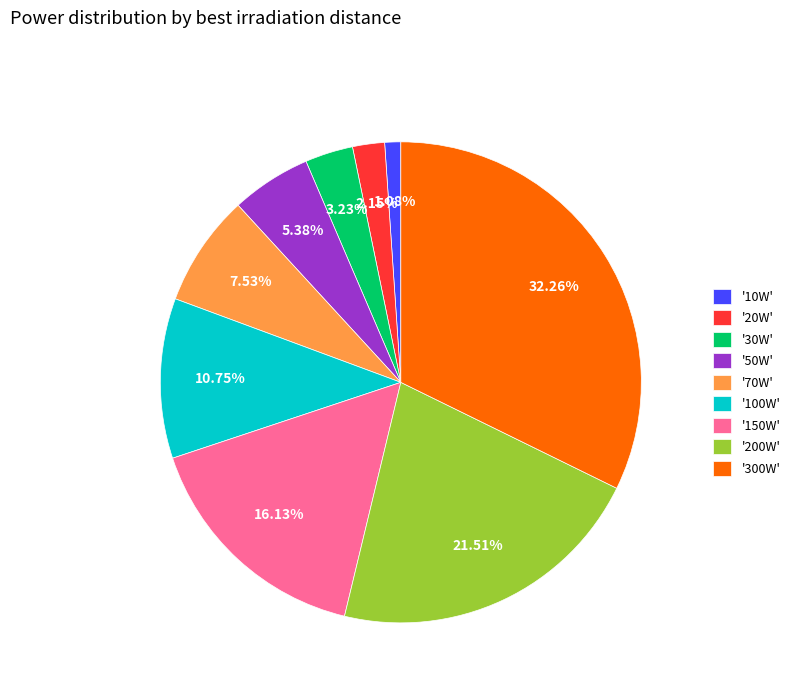

Which slice is the largest?

'300W'